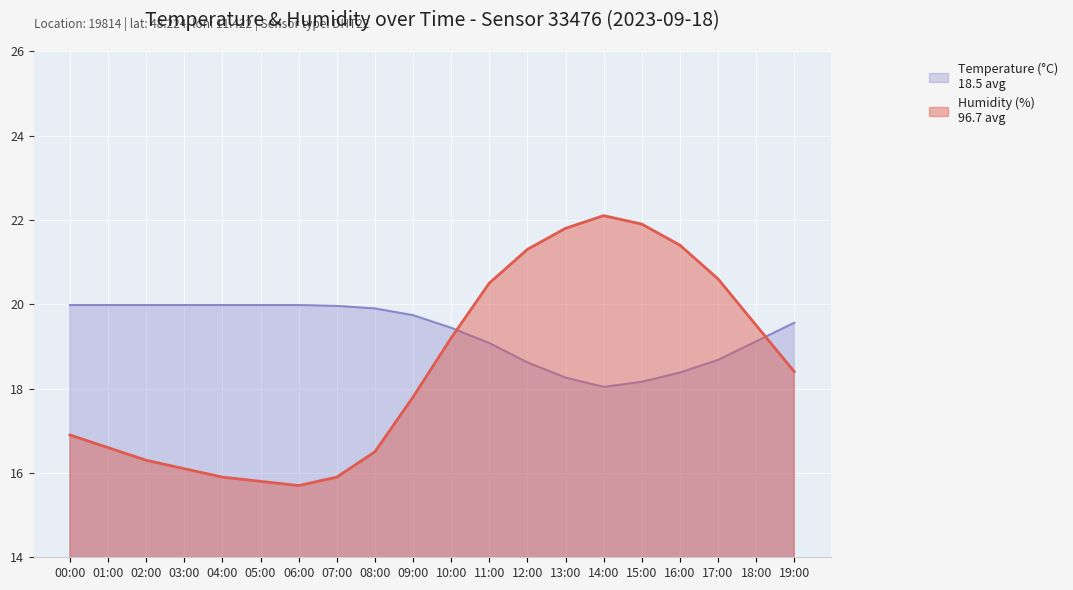

True or false: temperature and humidity cross at least once.

True